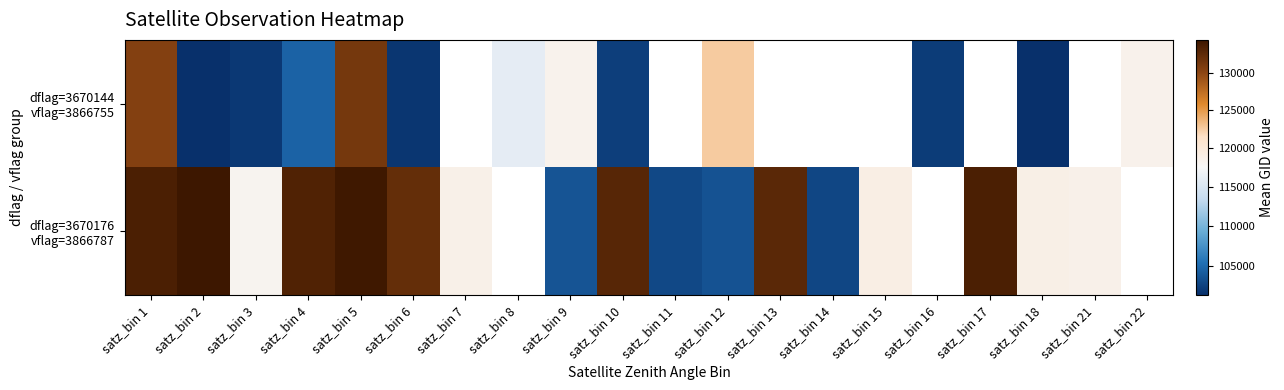

Which series has the widest spread of values?

dflag=3670176 vflag=3866787